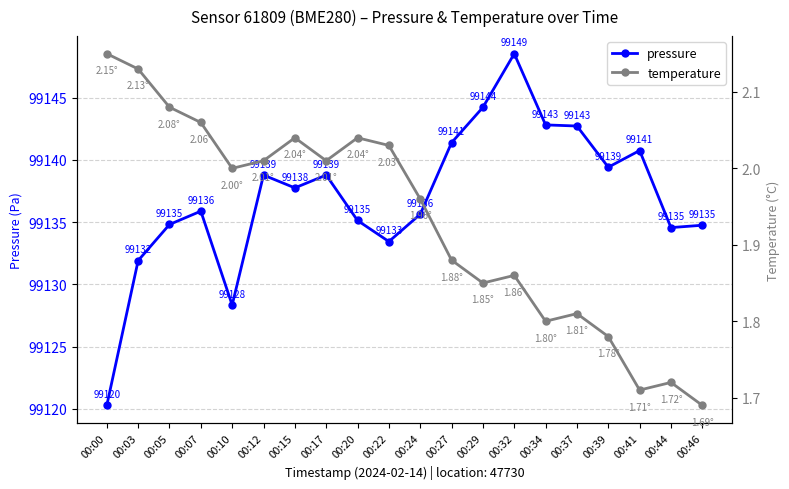

At how many categories does at least one series exceed 49922?

20